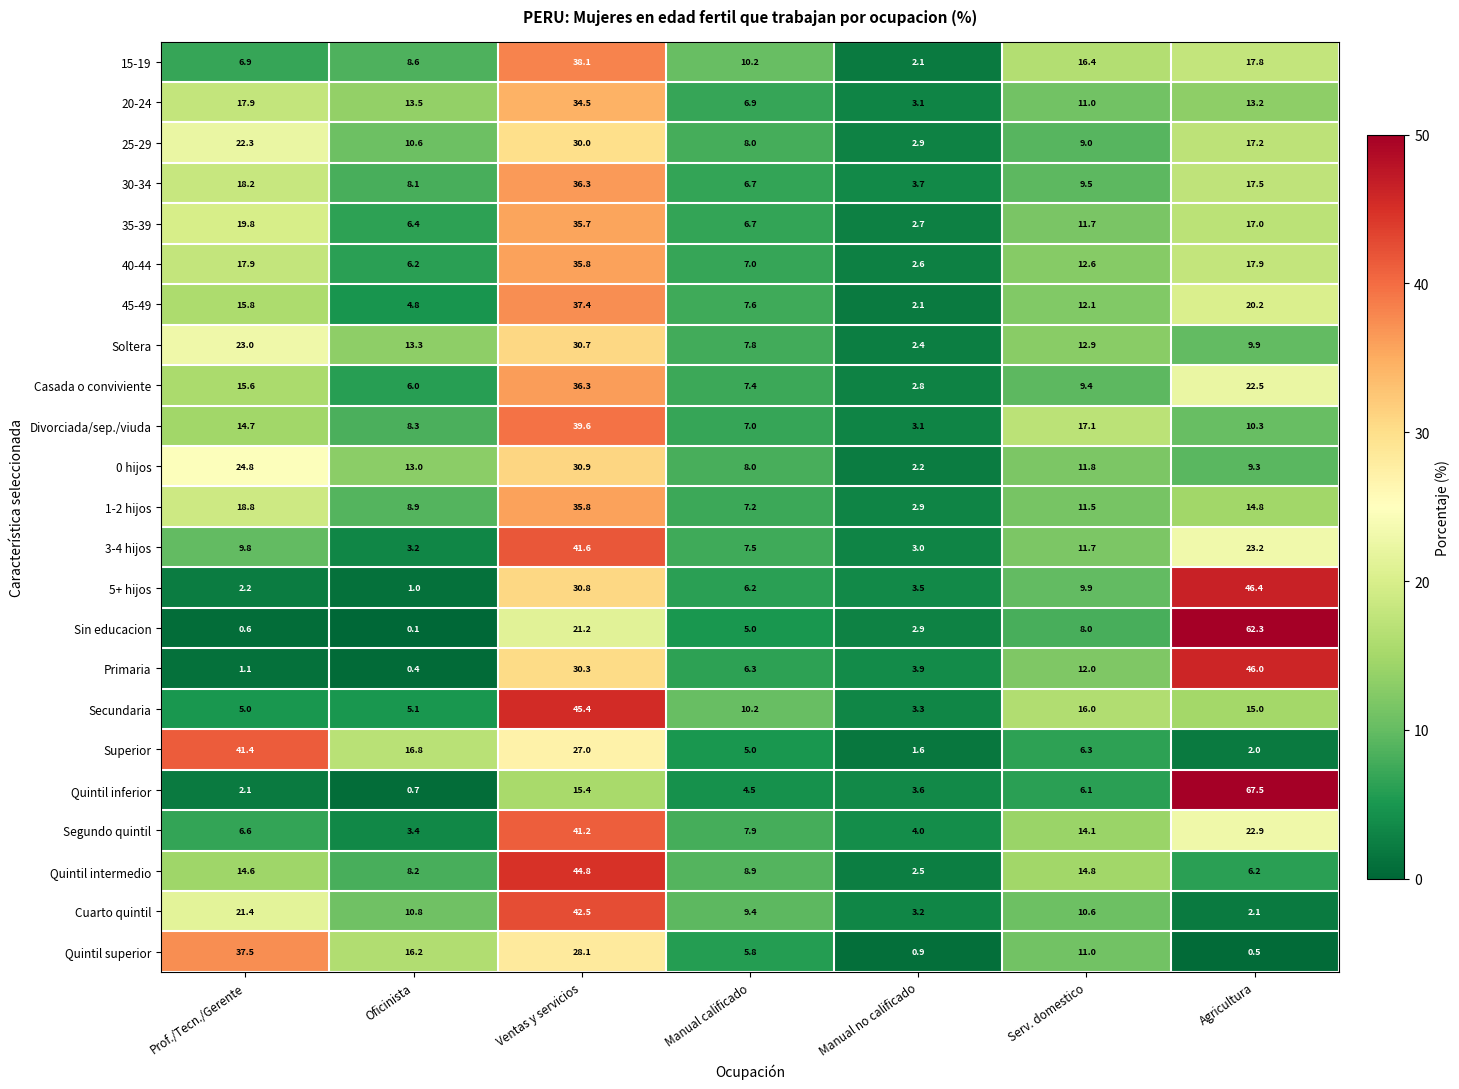

At which category is the sum across all series the highest?

Ventas y servicios